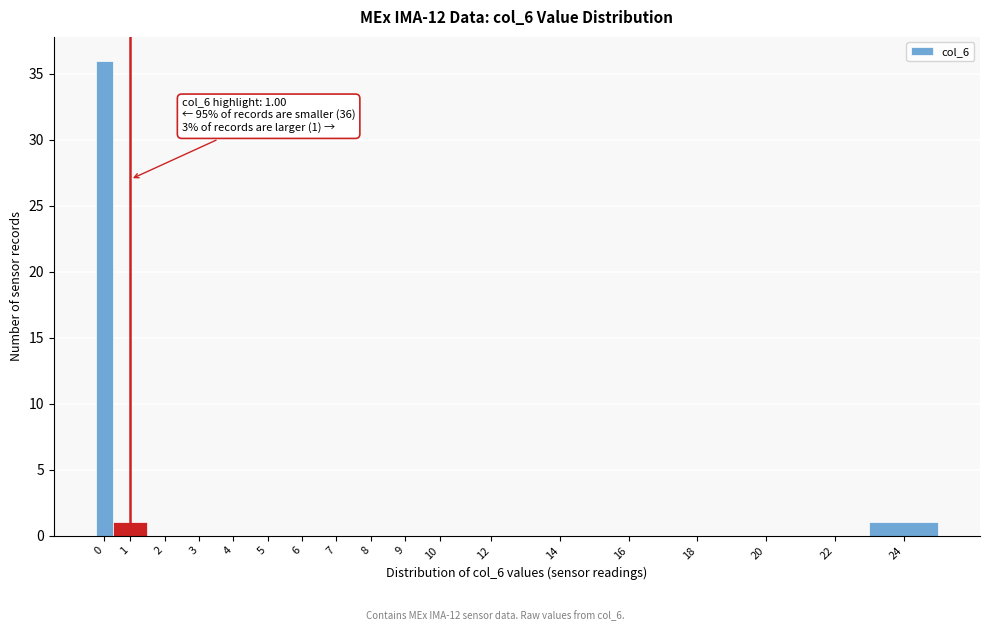

Reading left to right, list all the values displayed in this chart.

0=36	1=1	2=0	3=0	4=0	5=0	6=0	7=0	8=0	9=0	10=0	12=0	14=0	16=0	18=0	20=0	22=0	24=1